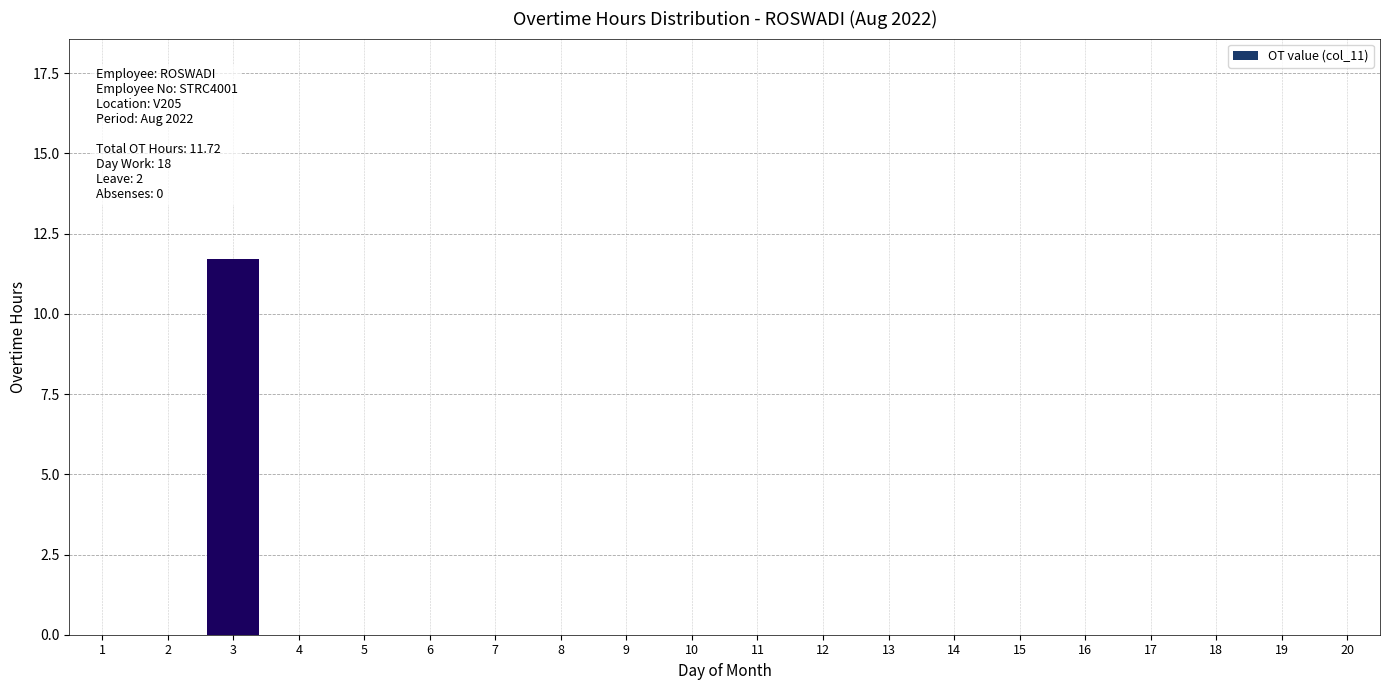

Reading left to right, list all the values displayed in this chart.

1=0.0	2=0.0	3=11.7	4=0.0	5=0.0	6=0.0	7=0.0	8=0.0	9=0.0	10=0.0	11=0.0	12=0.0	13=0.0	14=0.0	15=0.0	16=0.0	17=0.0	18=0.0	19=0.0	20=0.0